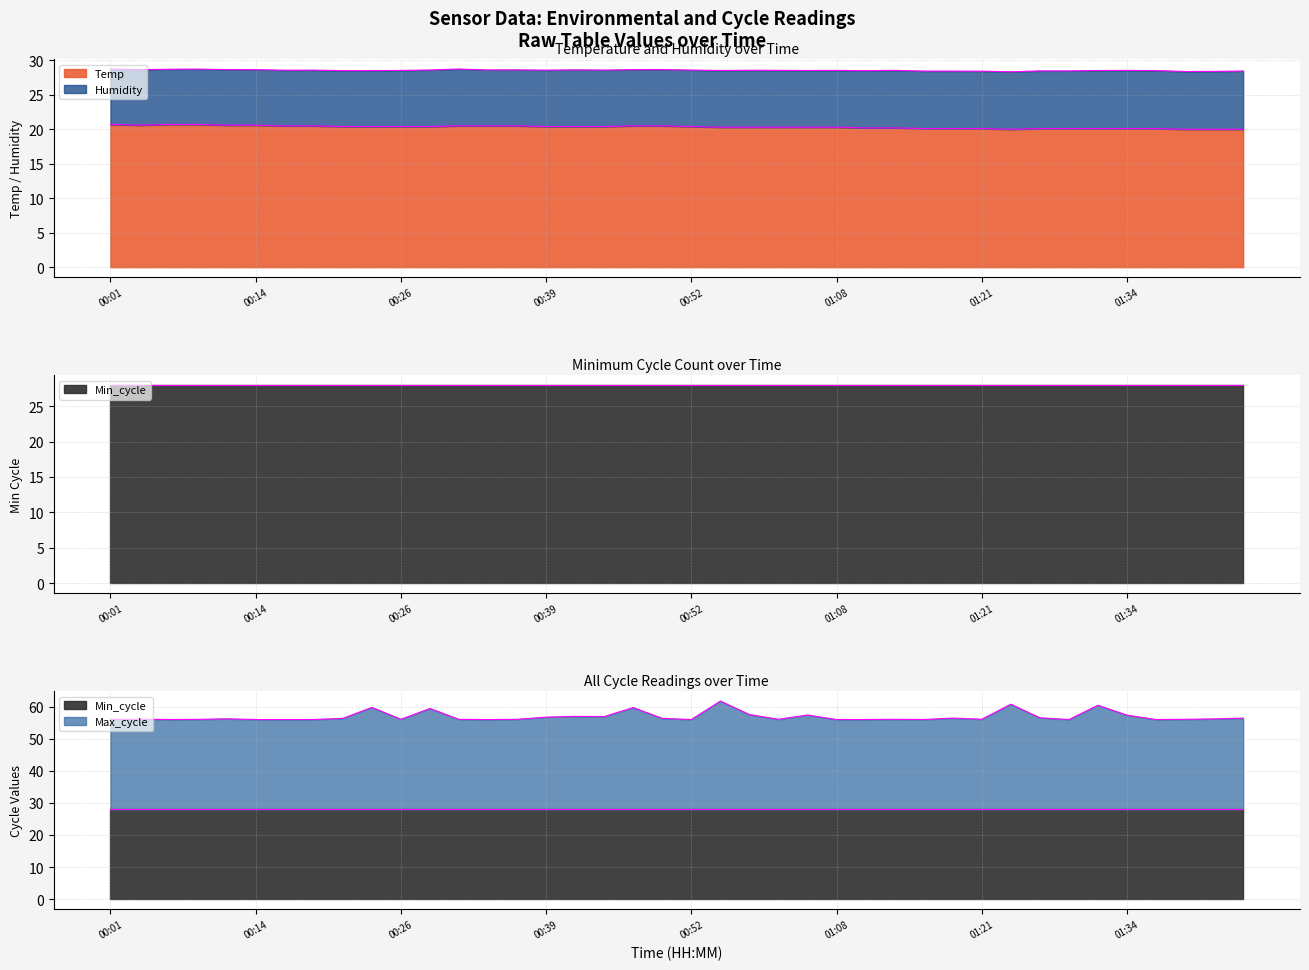

What is the minimum value shown in the chart?

20.0